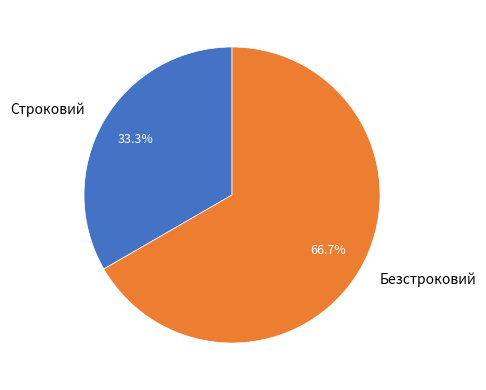

How many segments does this pie chart have?

2